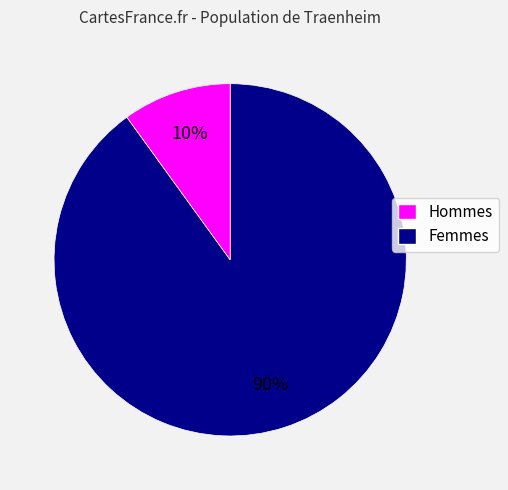

To the nearest percent, what is the difference between the largest and smallest slice percentages?

80%